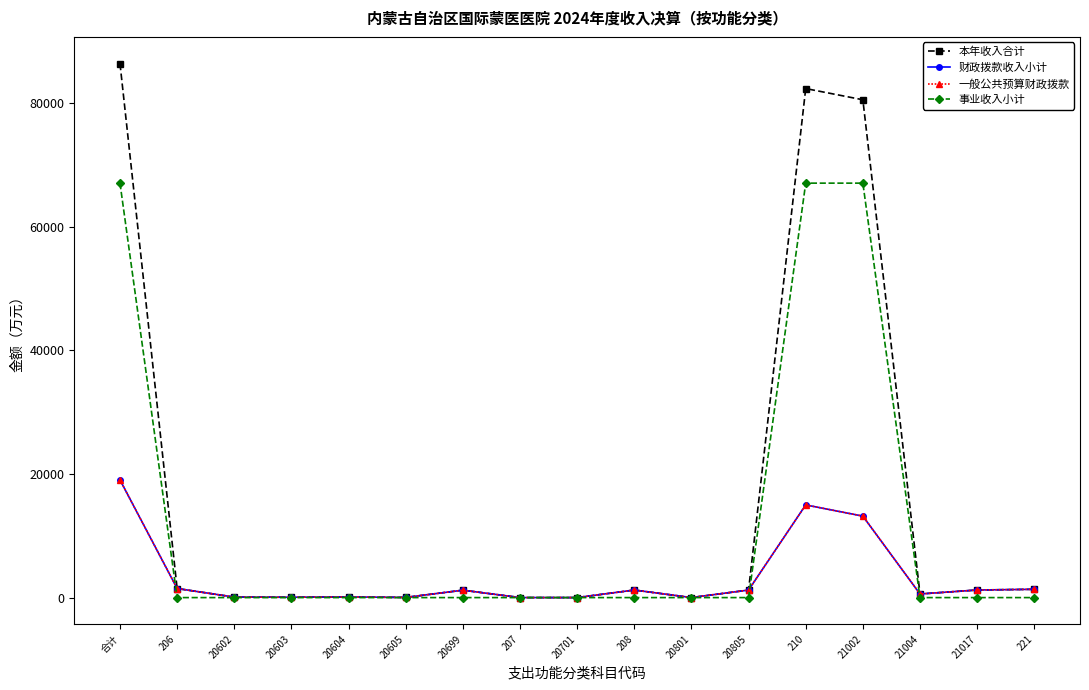

Is this an area chart (filled region under the line)?

No